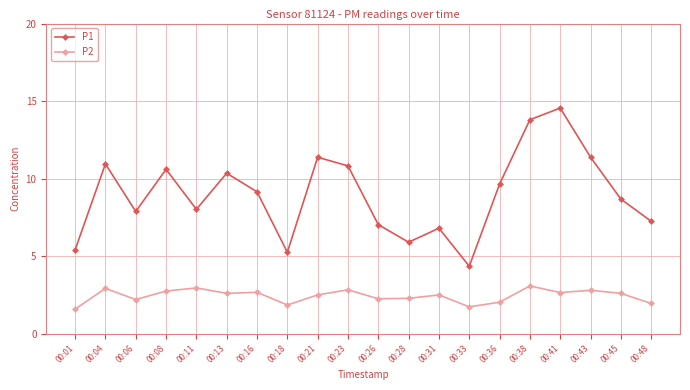

The value of P2 at 00:21 is 2.5. True or false?

True